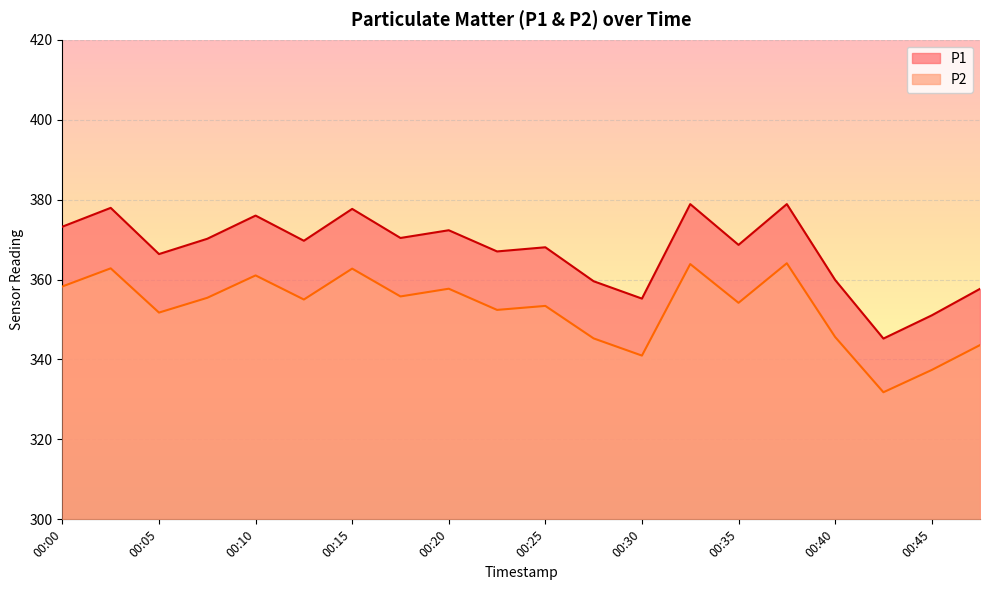

How many lines are shown in the chart?

2